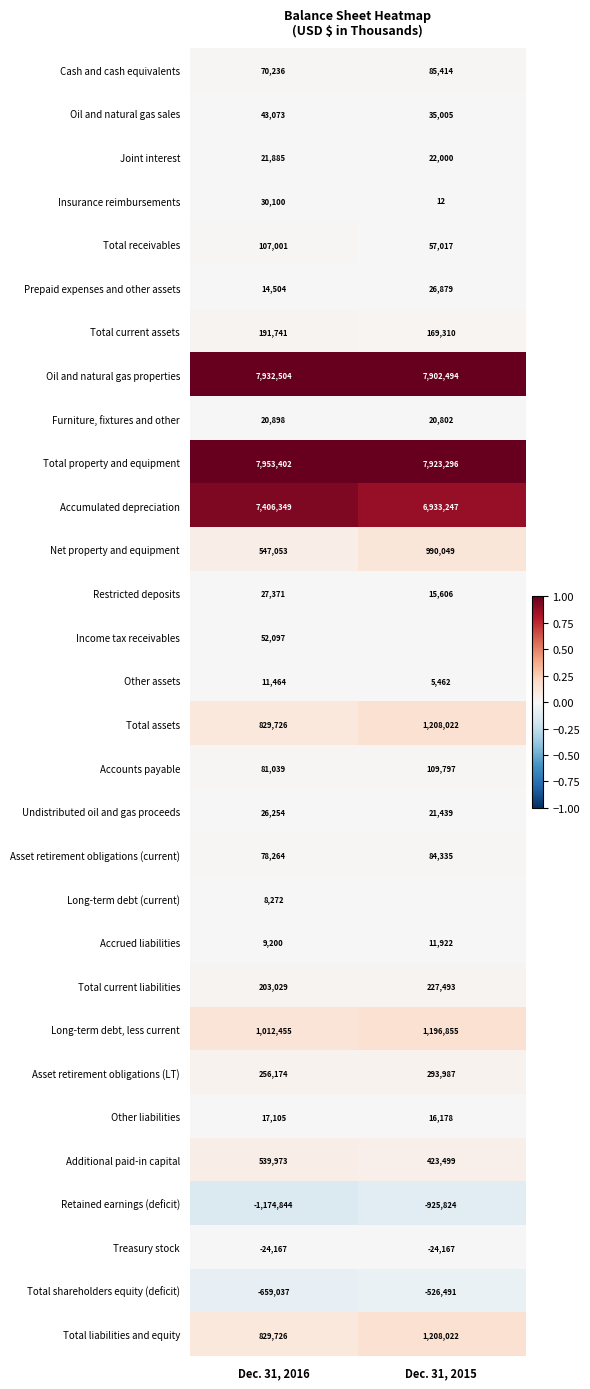

What value does the Other assets series have at Dec. 31, 2016?

11464